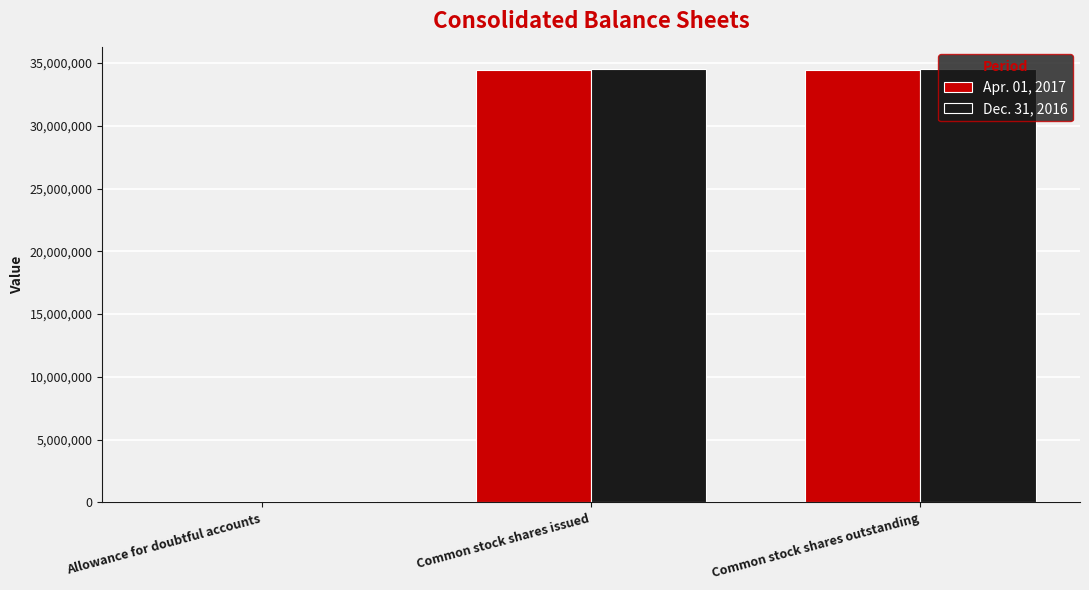

Count the Apr. 01, 2017 values in the range 101250 to 34449497.

3